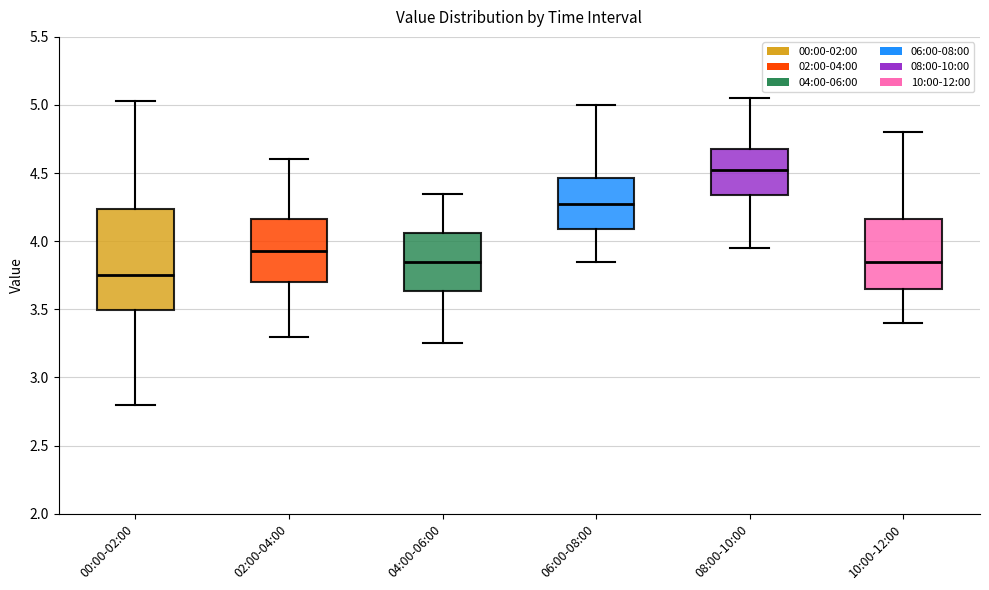

Reading left to right, transcribe this box plot: for each box, give where its median line is, the range the box spans, and where its two whiskers end, as read against the y-axis. The values are not printed on the chart, so give them approximately, as read against the axis.

00:00-02:00: median 3.75, box 3.50 to 4.25, whiskers 2.80 to 5.05
02:00-04:00: median 3.95, box 3.70 to 4.15, whiskers 3.30 to 4.60
04:00-06:00: median 3.85, box 3.65 to 4.05, whiskers 3.25 to 4.35
06:00-08:00: median 4.30, box 4.10 to 4.45, whiskers 3.85 to 5.00
08:00-10:00: median 4.55, box 4.35 to 4.70, whiskers 3.95 to 5.05
10:00-12:00: median 3.85, box 3.65 to 4.15, whiskers 3.40 to 4.80